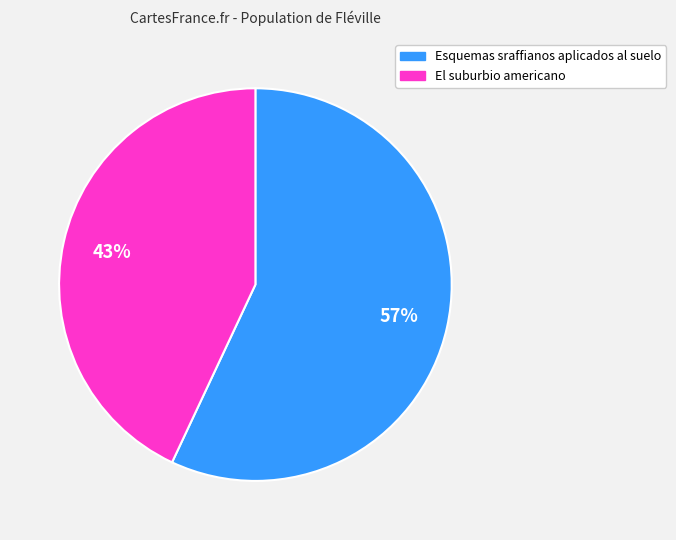

To the nearest percent, what percentage of the pie is El suburbio americano?

43%